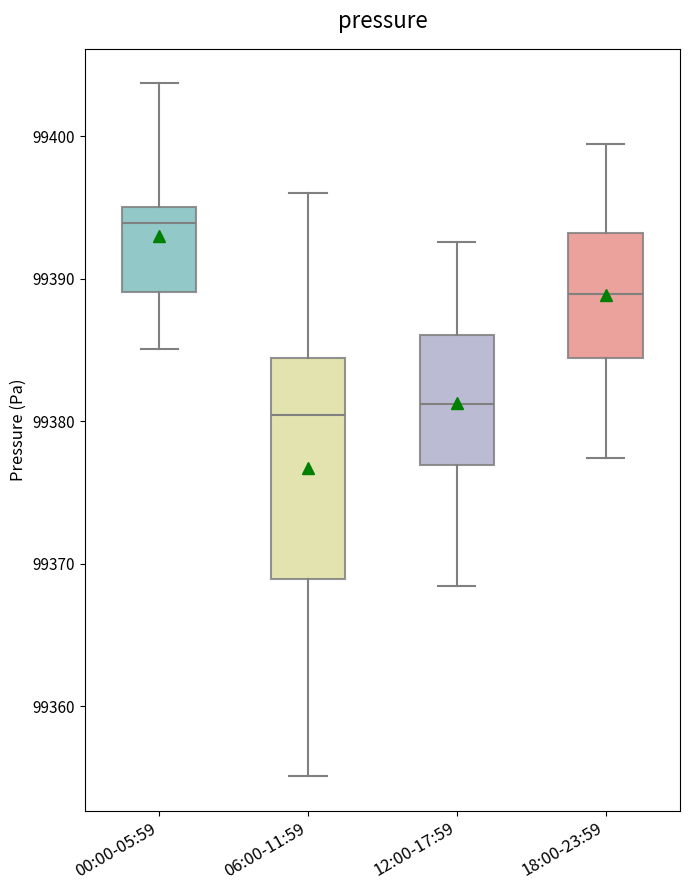

Reading left to right, read every box against the y-axis: the position of its median line, the range the box covers, and the ends of its whiskers. The values are not printed on the chart, so give them approximately, as read against the axis.

00:00-05:59: median 99394, box 99389 to 99395, whiskers 99385 to 99404
06:00-11:59: median 99380, box 99369 to 99384, whiskers 99355 to 99396
12:00-17:59: median 99381, box 99377 to 99386, whiskers 99368 to 99393
18:00-23:59: median 99389, box 99384 to 99393, whiskers 99377 to 99399